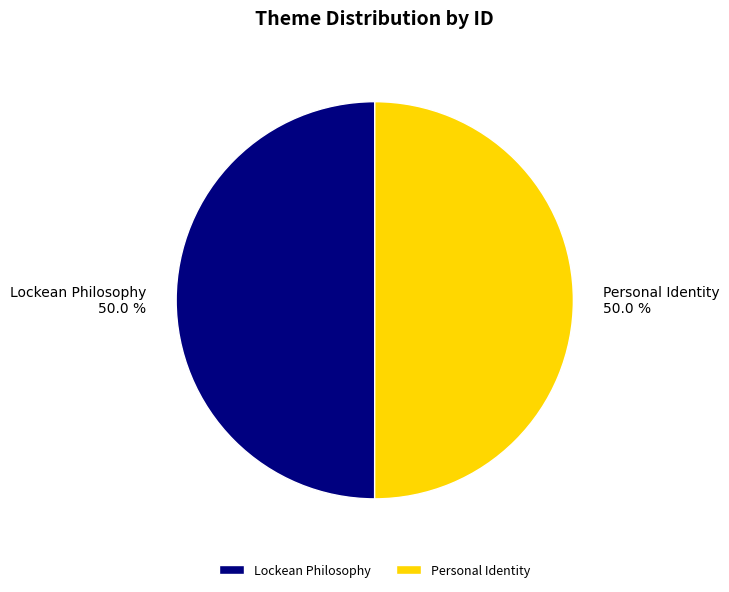

Is it true that Personal Identity is 44% of the pie?

False